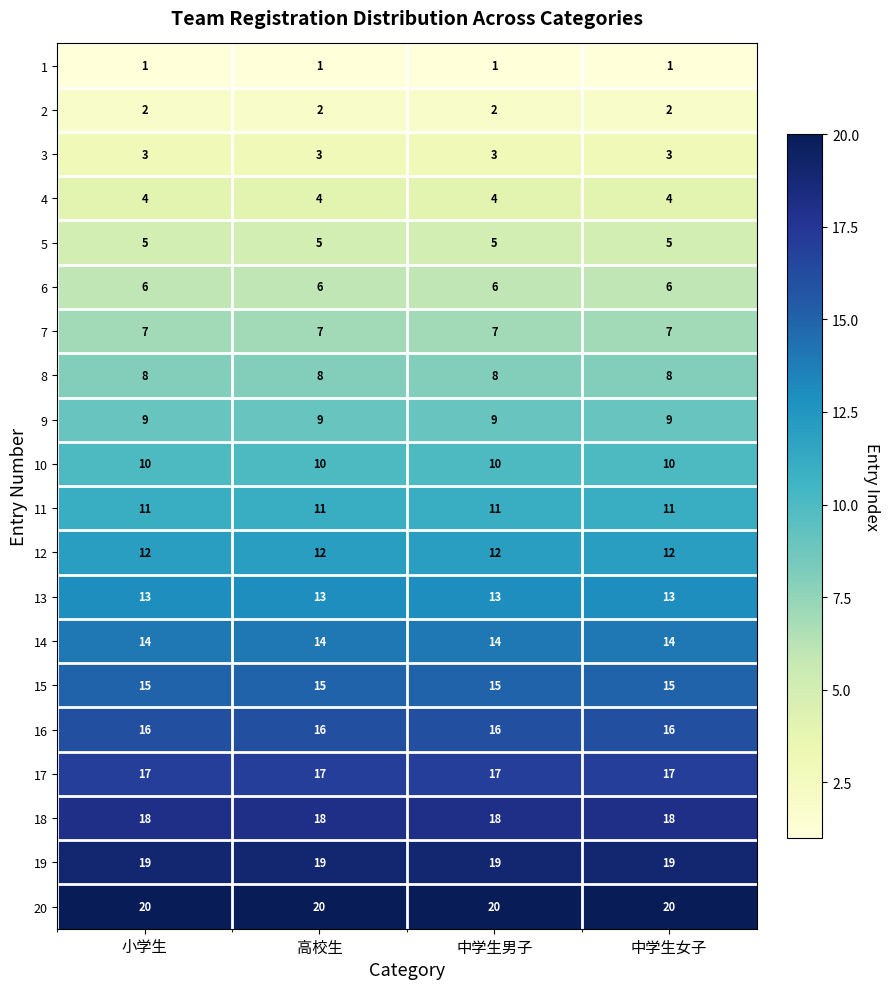

What is the difference between the highest and lowest values at 小学生?

19